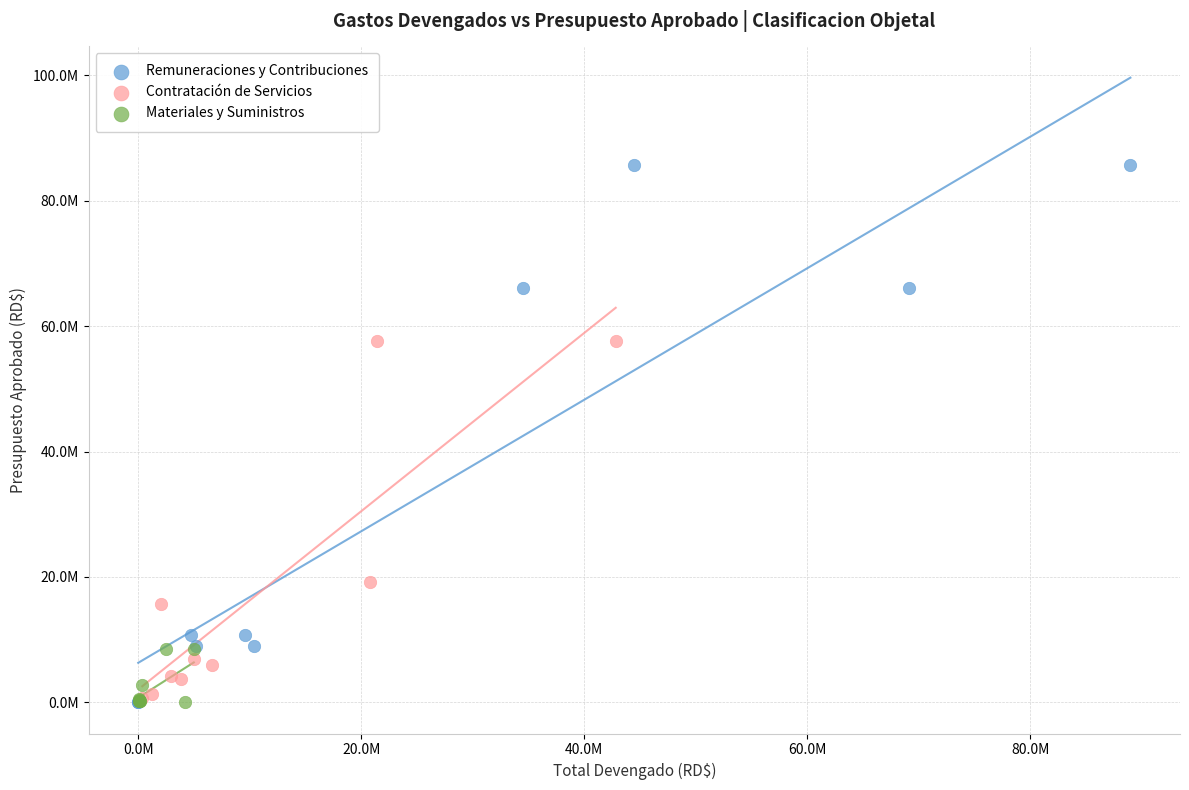

Which series has the largest Y range (max minus min)?

Remuneraciones y Contribuciones